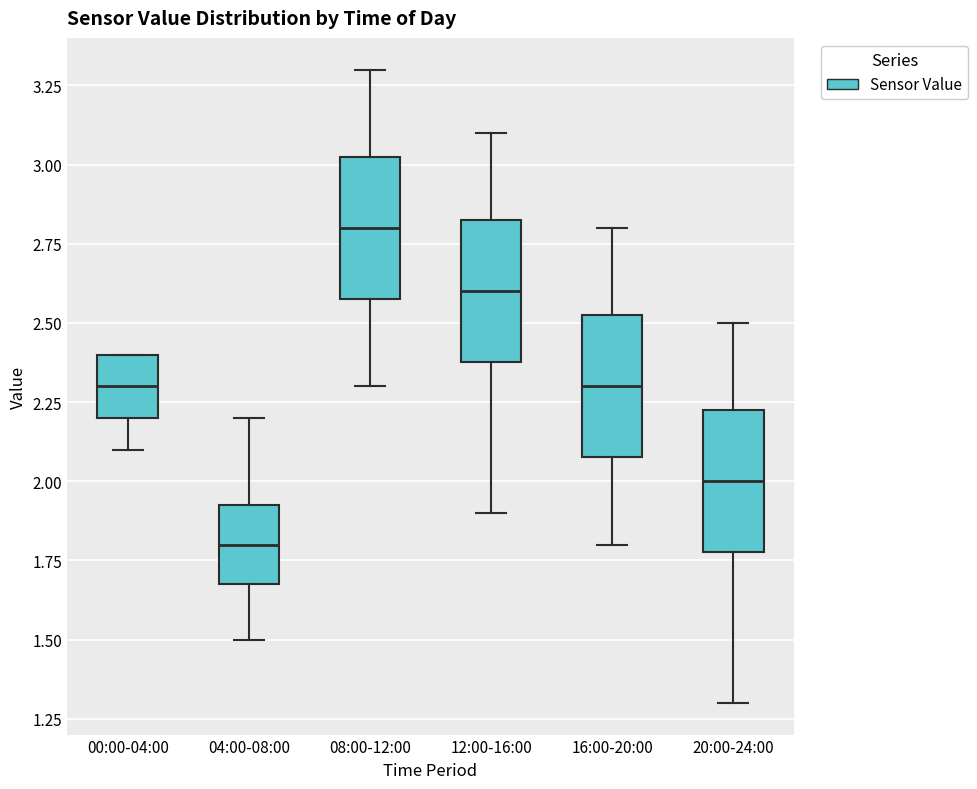

Where does the median line of the box for 08:00-12:00 sit on the y-axis? The values are not printed on the chart, so give them approximately, as read against the axis.

2.80